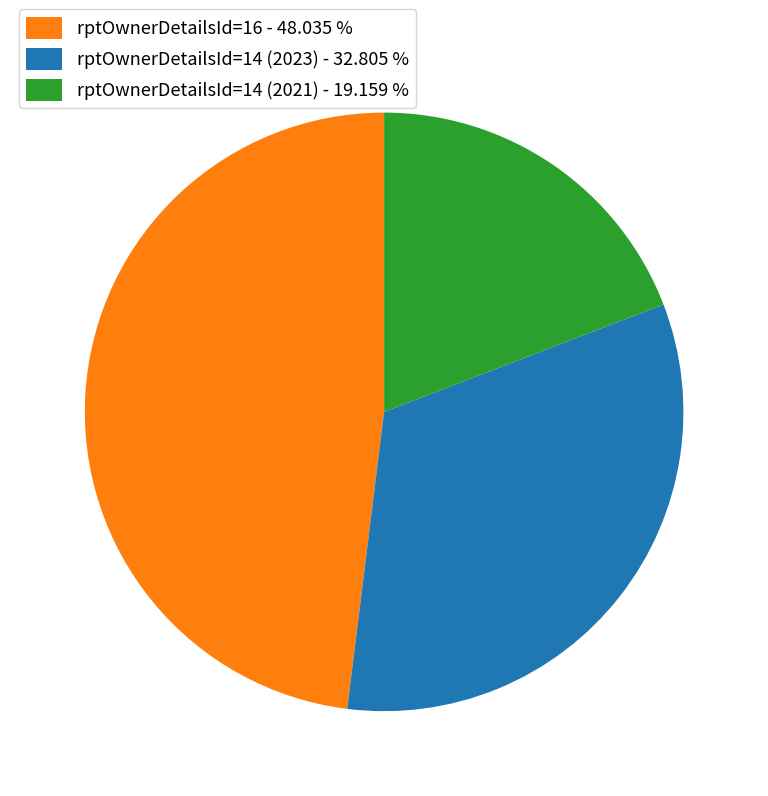

Does any single category account for the majority?

No